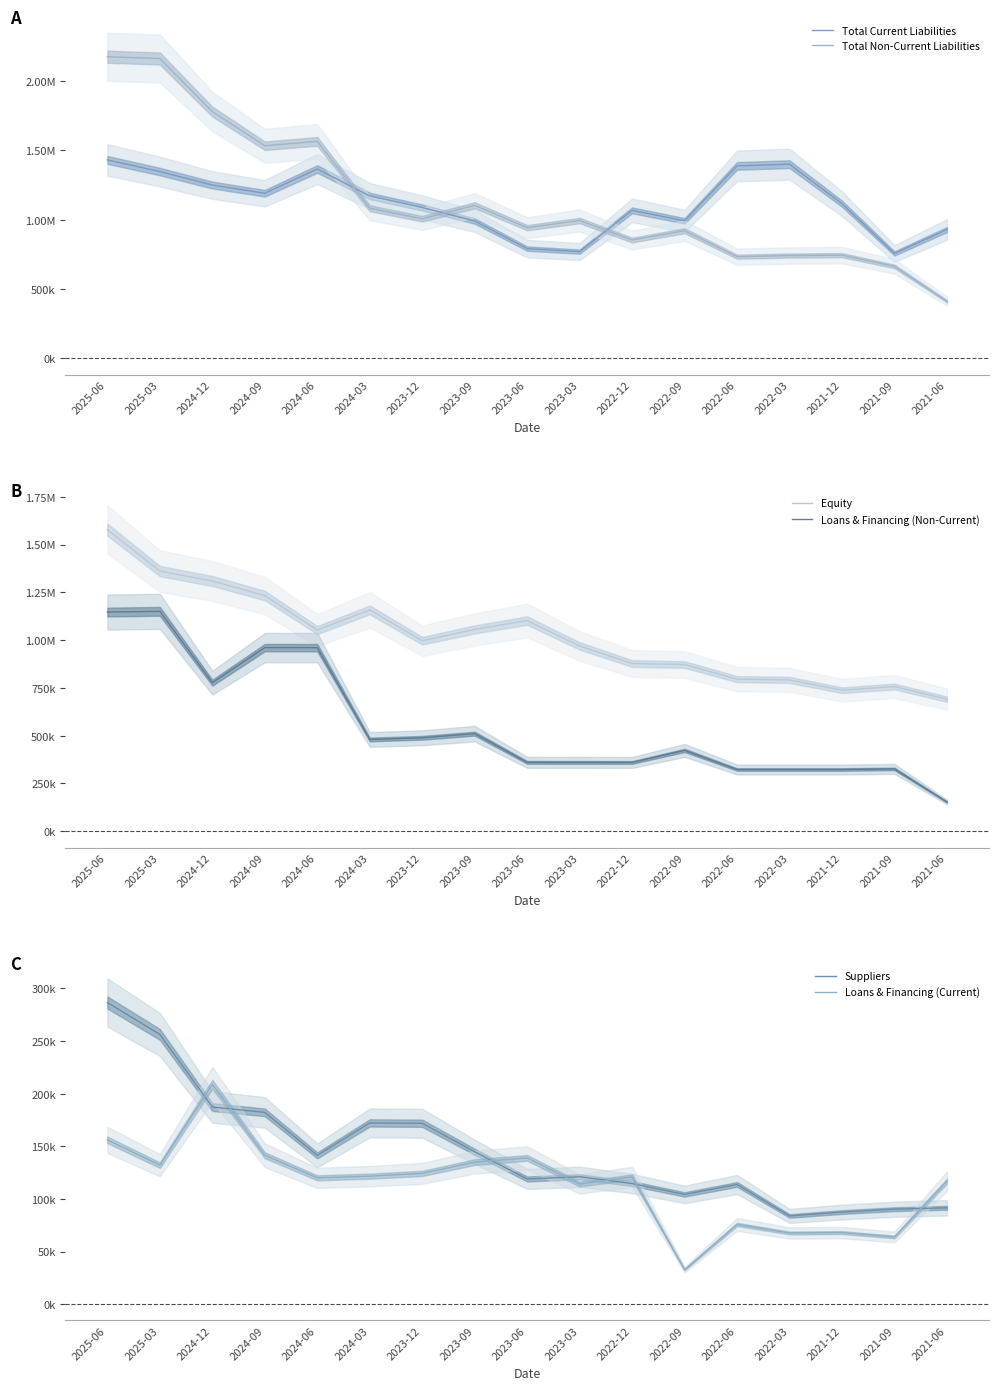

Reading right to left, what are all the values shown in this chart?

Total Current Liabilities: 2021-06=929085	2021-09=756568	2021-12=1115379	2022-03=1400250	2022-06=1387946	2022-09=991958	2022-12=1067486	2023-03=770084	2023-06=791461	2023-09=990737	2023-12=1088136	2024-03=1171188	2024-06=1365914	2024-09=1190740	2024-12=1249965	2025-03=1347066	2025-06=1430902
Total Non-Current Liabilities: 2021-06=412100	2021-09=663451	2021-12=744215	2022-03=741517	2022-06=733439	2022-09=920562	2022-12=853197	2023-03=994099	2023-06=942702	2023-09=1103711	2023-12=1006907	2024-03=1082847	2024-06=1564787	2024-09=1533232	2024-12=1779791	2025-03=2162418	2025-06=2174768
Equity: 2021-06=691385	2021-09=757192	2021-12=738328	2022-03=792142	2022-06=796246	2022-09=872333	2022-12=877748	2023-03=969653	2023-06=1102487	2023-09=1056164	2023-12=996980	2024-03=1158442	2024-06=1052970	2024-09=1233320	2024-12=1309539	2025-03=1361484	2025-06=1578294
Loans & Financing (Non-Current): 2021-06=153375	2021-09=326361	2021-12=323208	2022-03=323208	2022-06=323208	2022-09=423232	2022-12=360082	2023-03=360400	2023-06=360640	2023-09=510779	2023-12=489081	2024-03=480268	2024-06=960708	2024-09=961025	2024-12=777513	2025-03=1150733	2025-06=1147008
Suppliers: 2021-06=91549	2021-09=90214	2021-12=87488	2022-03=83823	2022-06=113748	2022-09=104282	2022-12=114591	2023-03=121055	2023-06=118958	2023-09=144821	2023-12=171904	2024-03=172207	2024-06=141397	2024-09=182227	2024-12=187317	2025-03=256301	2025-06=286650
Loans & Financing (Current): 2021-06=116920	2021-09=63863	2021-12=68020	2022-03=67654	2022-06=75764	2022-09=32789	2022-12=120906	2023-03=114117	2023-06=138967	2023-09=134940	2023-12=124271	2024-03=121622	2024-06=120030	2024-09=141500	2024-12=208869	2025-03=132078	2025-06=156104